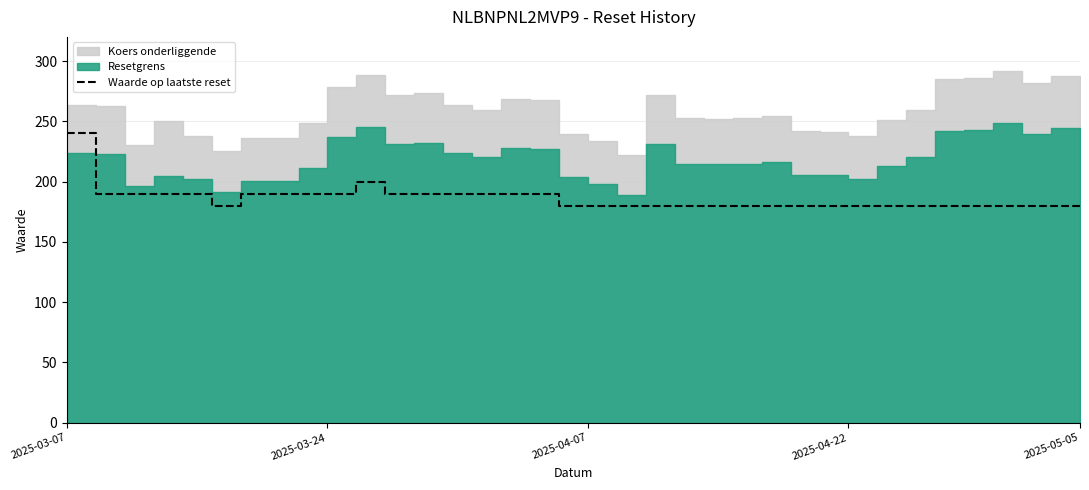

The value of Waarde op laatste reset at 2025-04-22 is 180. True or false?

True